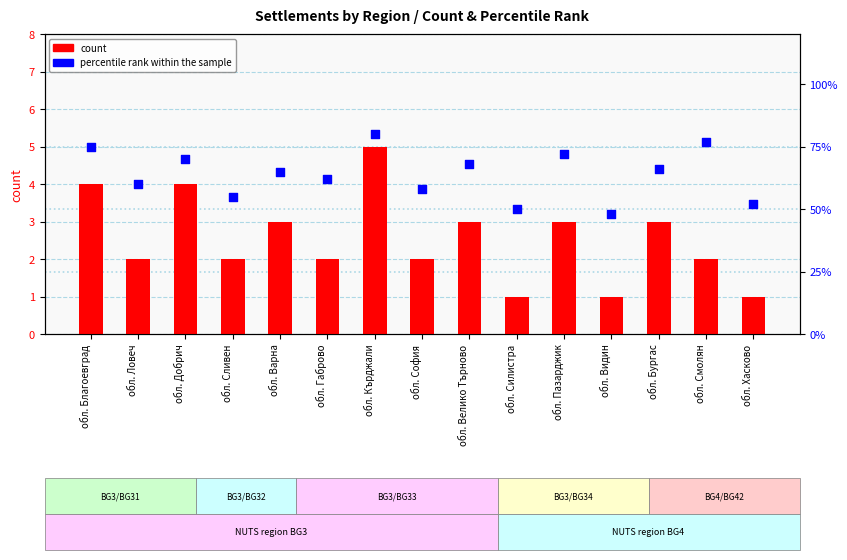

At how many categories does at least one series exceed 22?

15